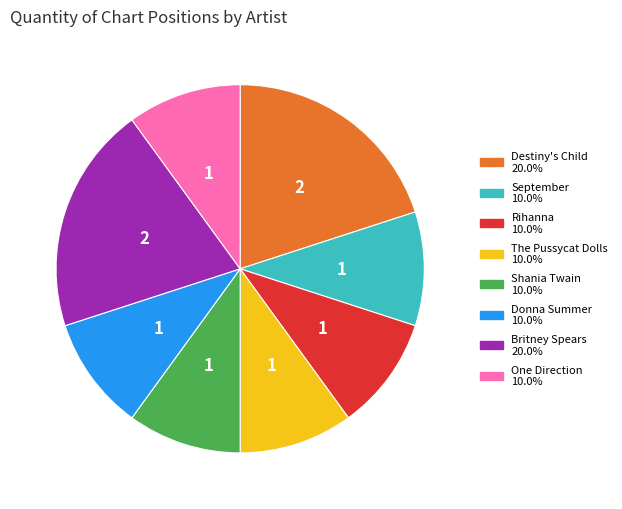

Count the number of slices in the pie.

8